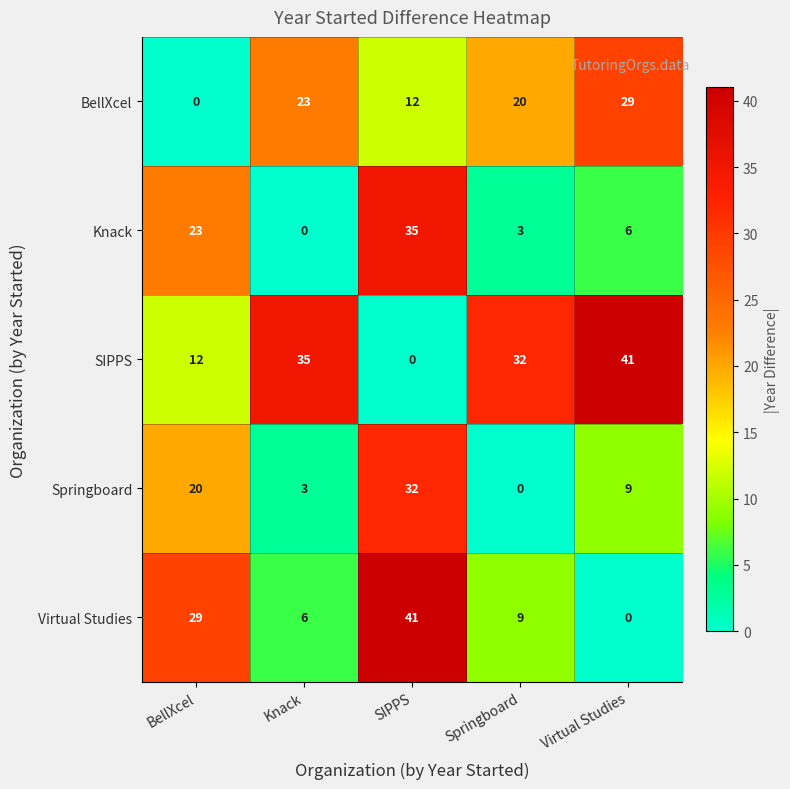

List the labels in order of SIPPS value, smallest first.

SIPPS, BellXcel, Springboard, Knack, Virtual Studies